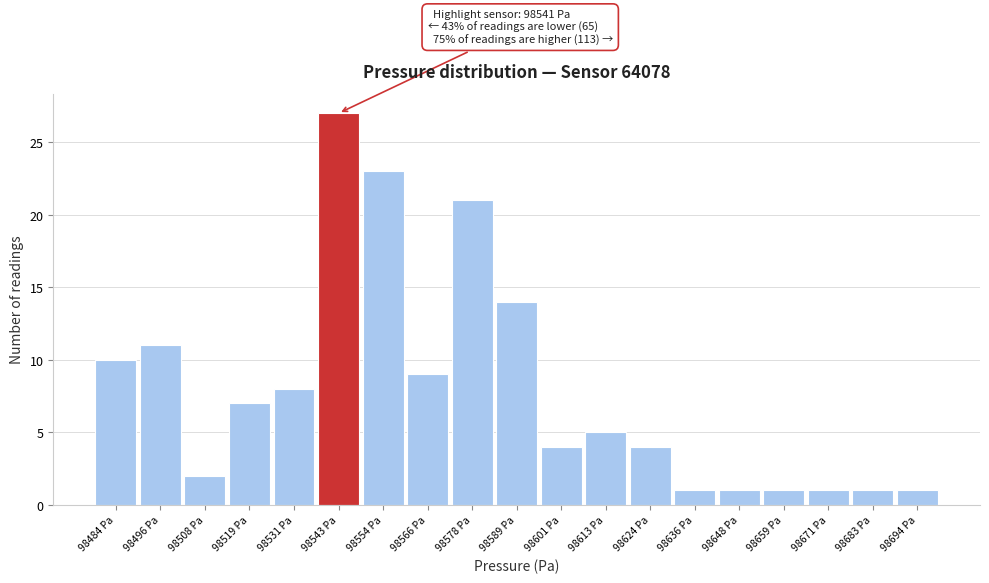

Which range on the x-axis has the tallest bar?

98536 to 98548